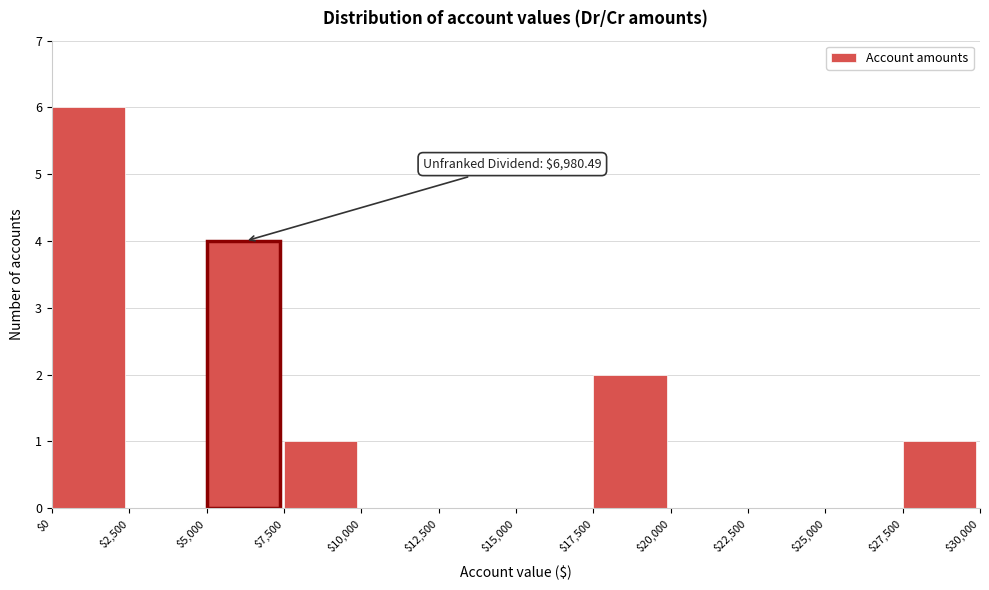

Over which range of the x-axis is the bar tallest?

$0 to $2,500